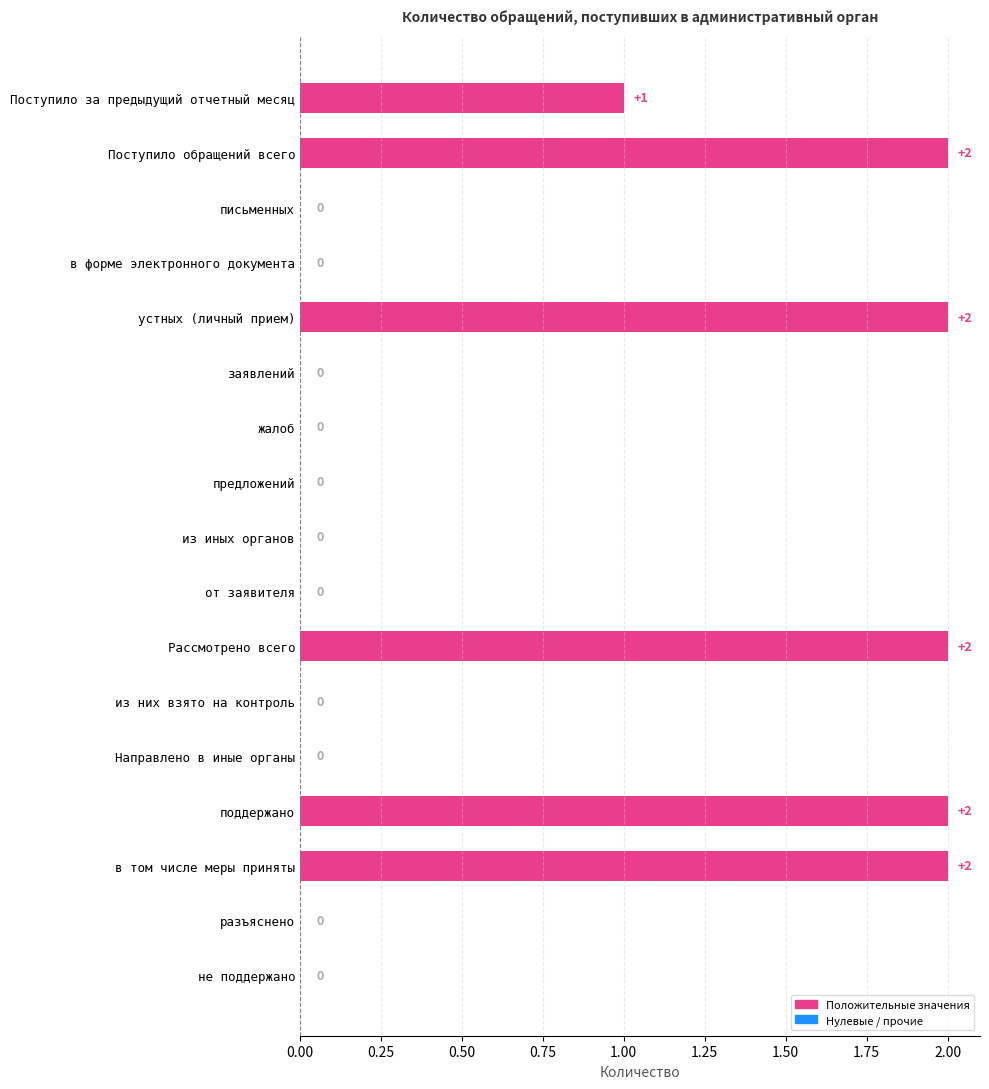

How many values are between 0 and 2?

17